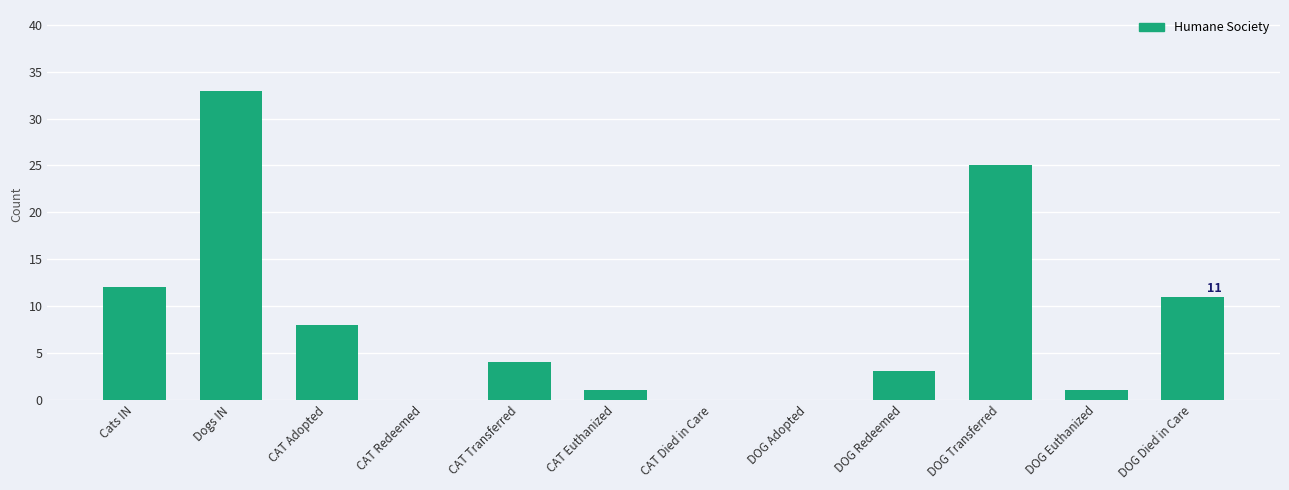

Does the chart contain stacked bars?

No